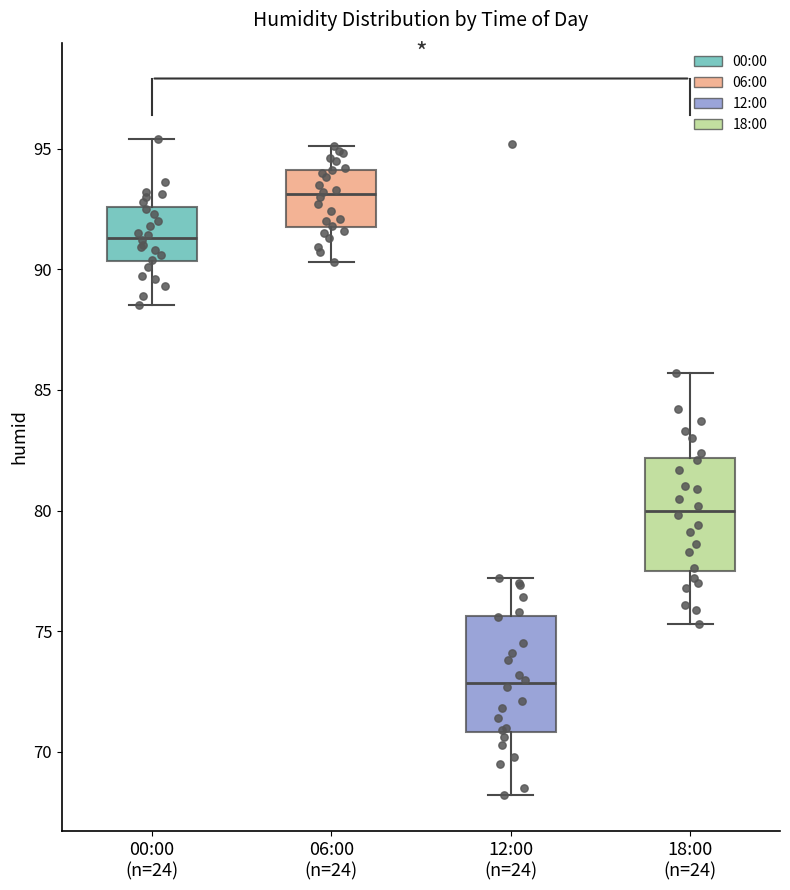

Reading left to right, transcribe this box plot: for each box, give where its median line is, the range the box spans, and where its two whiskers end, as read against the y-axis. The values are not printed on the chart, so give them approximately, as read against the axis.

00:00 (n=24): median 91.5, box 90.5 to 92.5, whiskers 88.5 to 95.5
06:00 (n=24): median 93.0, box 92.0 to 94.0, whiskers 90.5 to 95.0
12:00 (n=24): median 73.0, box 71.0 to 75.5, whiskers 68.0 to 77.0
18:00 (n=24): median 80.0, box 77.5 to 82.0, whiskers 75.5 to 85.5